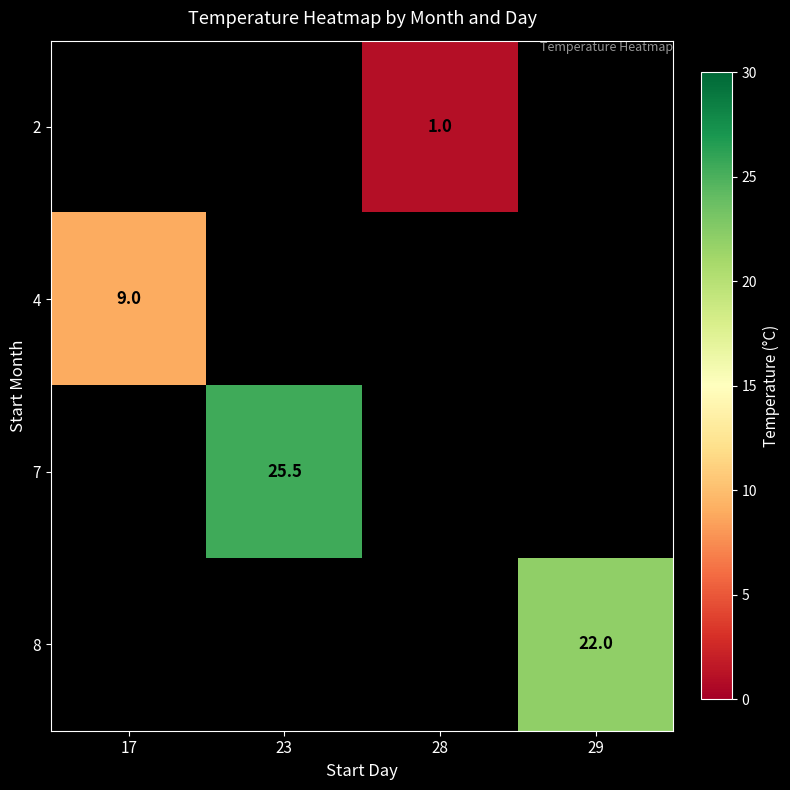

True or false: 7 has a value of 25.5 at 23.

True